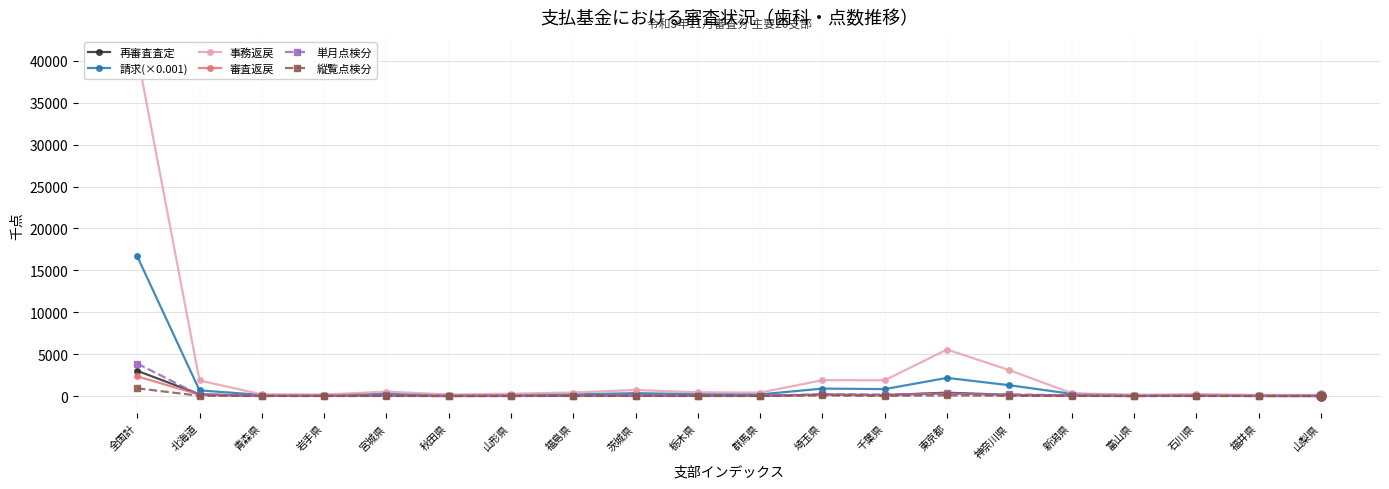

Which series has the largest total across all categories?

事務返戻